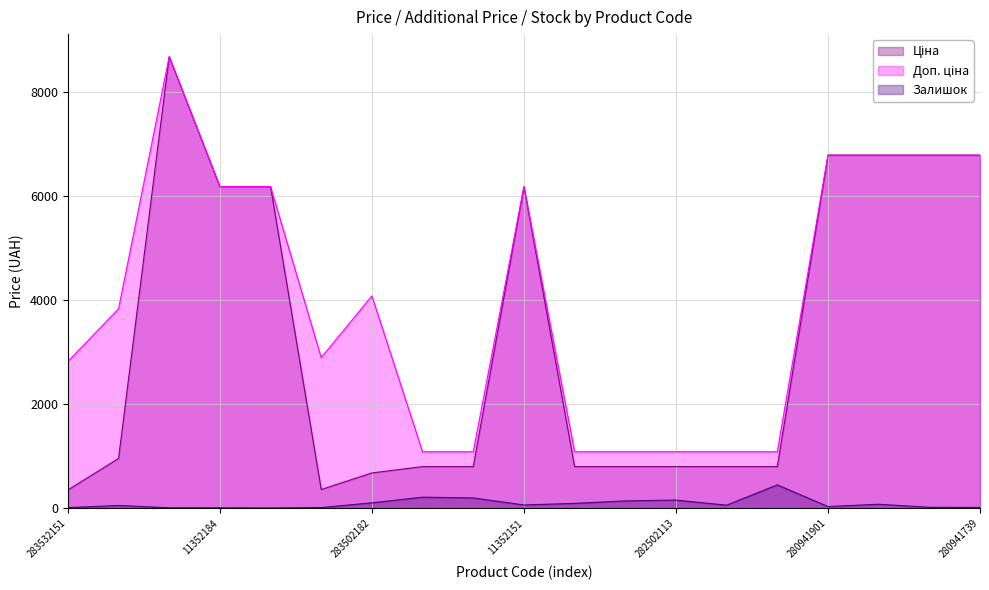

What is the label of the 7th point from the right?

282502113